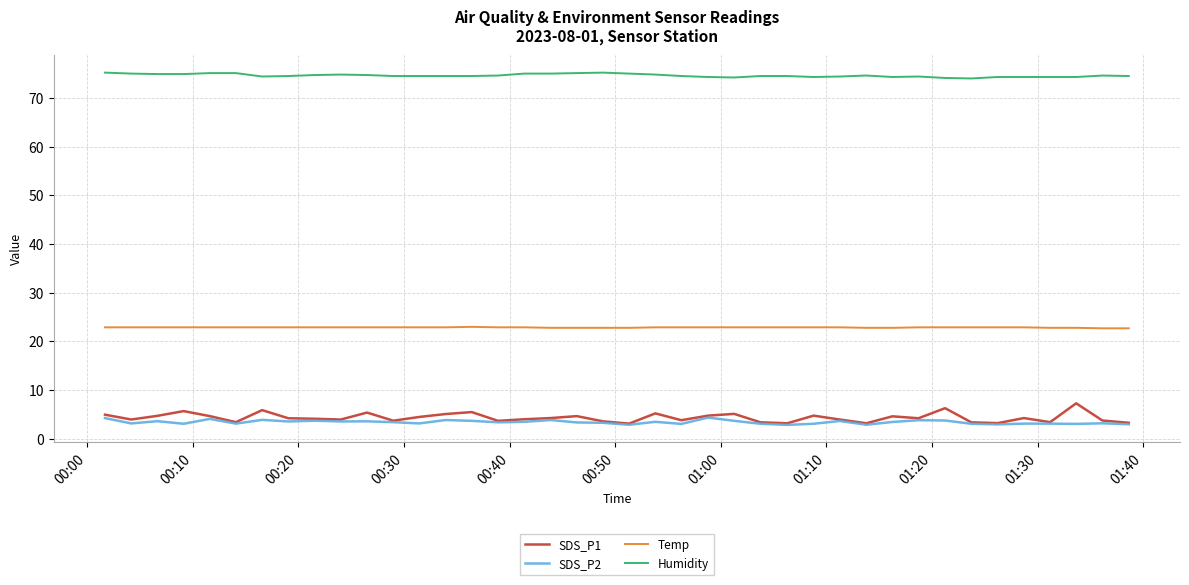

Which series has the largest total across all categories?

Humidity